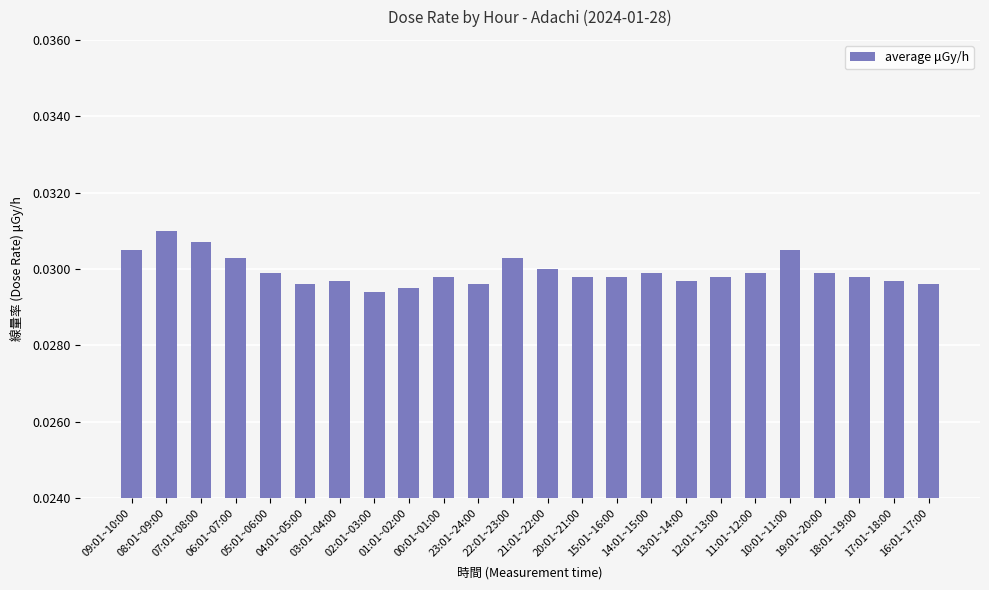

List the labels in order of value, largest first.

08:01~09:00, 07:01~08:00, 09:01~10:00, 10:01~11:00, 06:01~07:00, 22:01~23:00, 21:01~22:00, 05:01~06:00, 14:01~15:00, 11:01~12:00, 19:01~20:00, 00:01~01:00, 20:01~21:00, 15:01~16:00, 12:01~13:00, 18:01~19:00, 03:01~04:00, 13:01~14:00, 17:01~18:00, 04:01~05:00, 23:01~24:00, 16:01~17:00, 01:01~02:00, 02:01~03:00